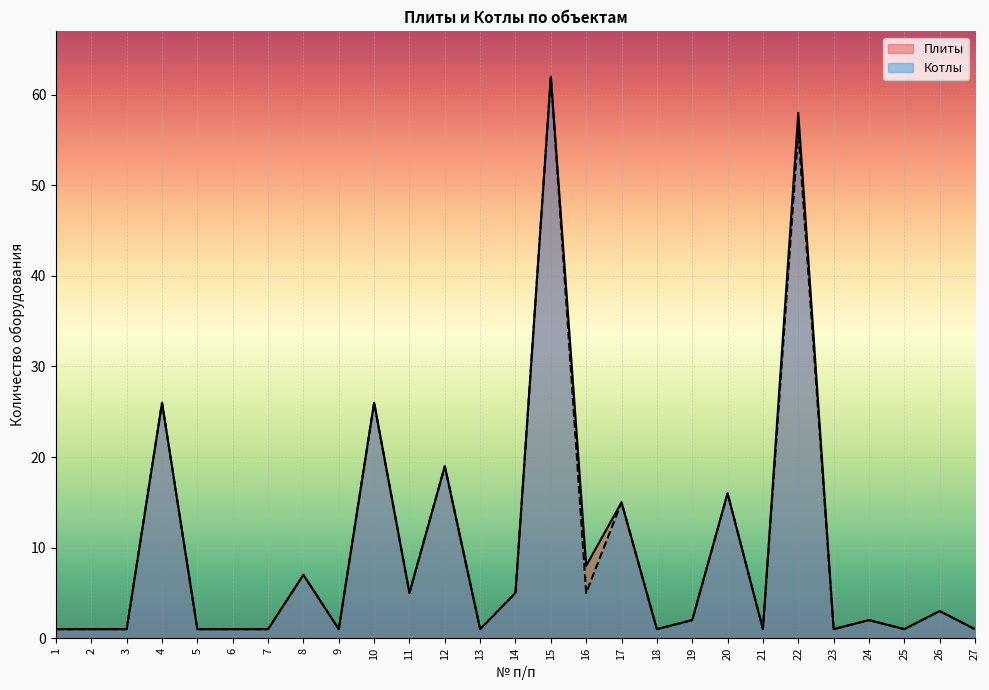

Reading left to right, transcribe all the data shown in this chart.

Плиты: 1	1	1	26	1	1	1	7	1	26	5	19	1	5	62	8	15	1	2	16	1	58	1	2	1	3	1
Котлы: 1	1	1	26	1	1	1	7	1	26	5	19	1	5	62	5	15	1	2	16	1	56	1	2	1	3	1